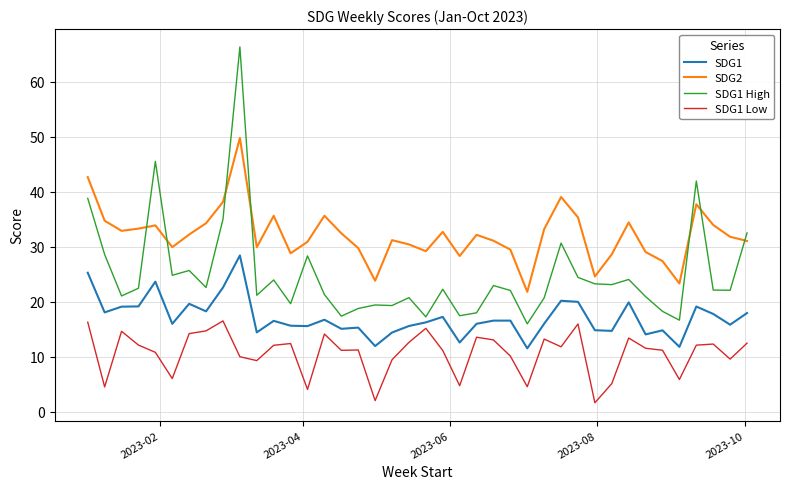

True or false: SDG1 Low and SDG1 High cross at least once.

False